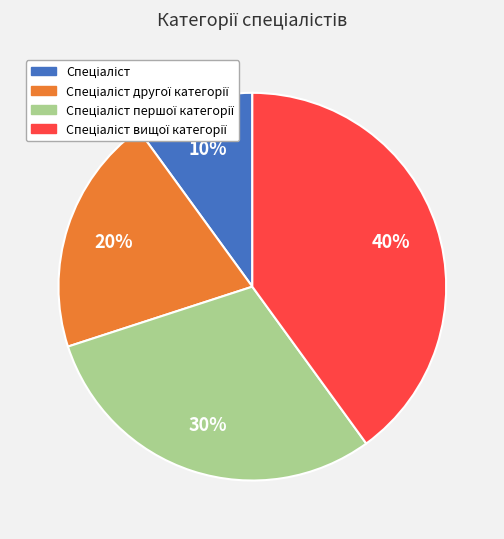

To the nearest percent, what is the difference between the largest and smallest slice percentages?

30%